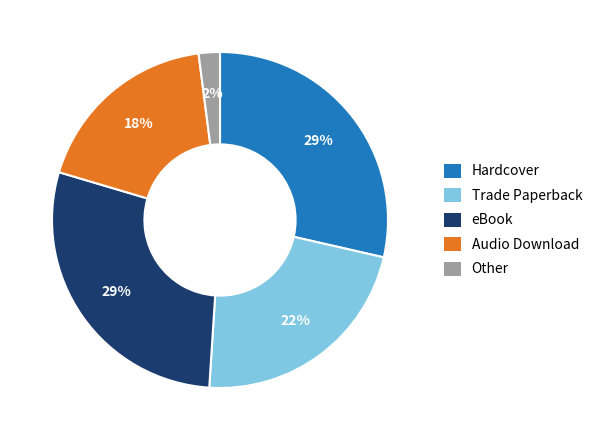

Between Audio Download and Other, which is larger?

Audio Download